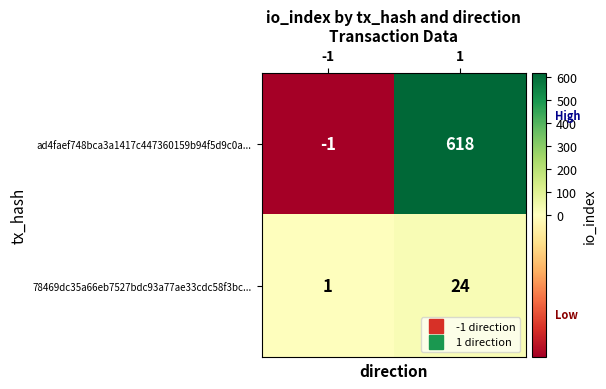

How many categories are shown in the chart?

2